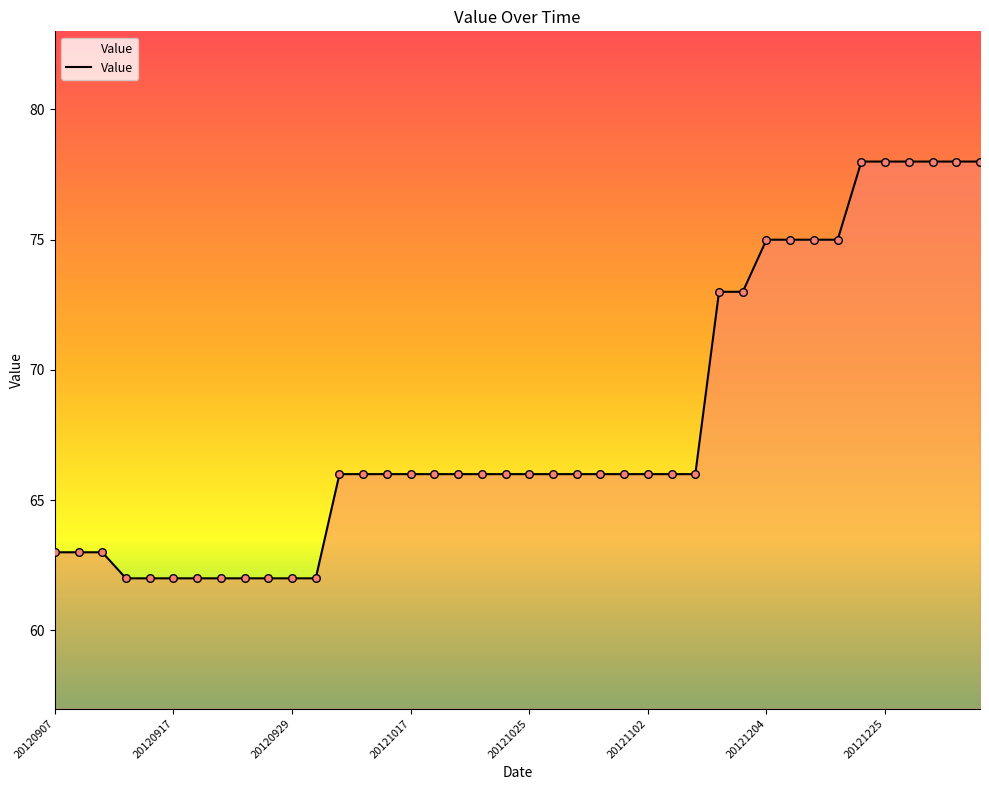

What is the maximum value shown in the chart?

78